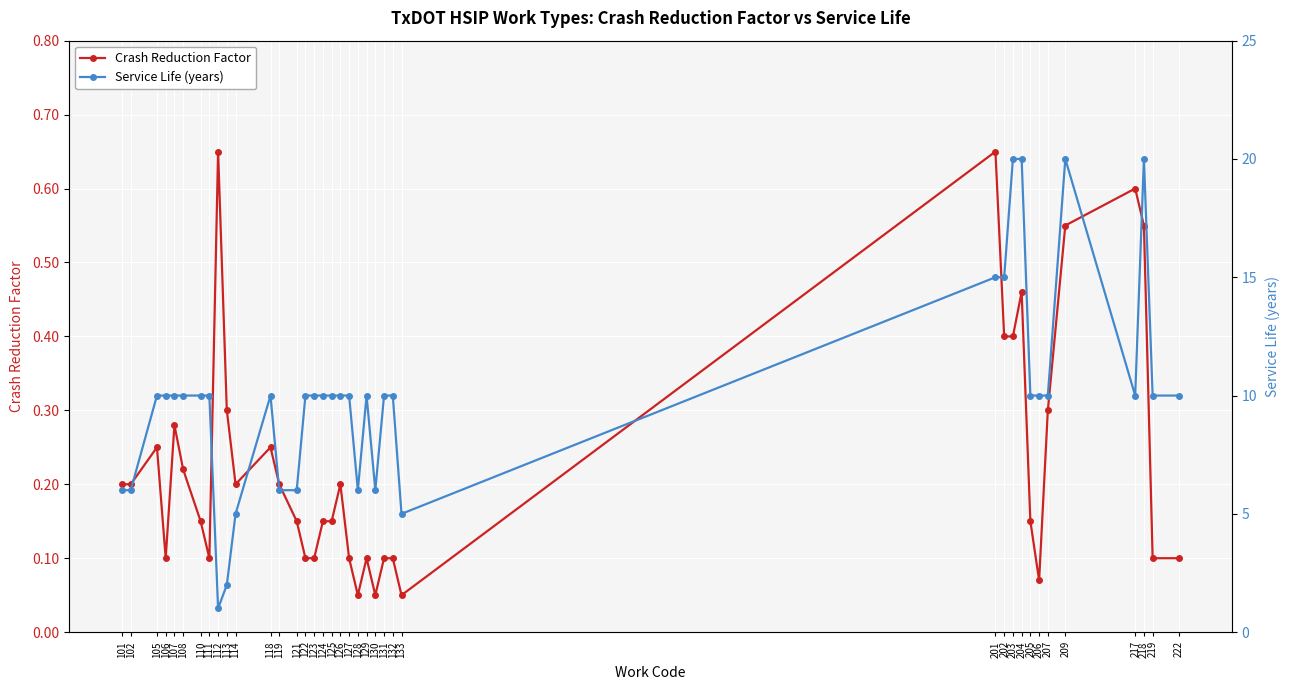

True or false: Crash Reduction Factor and Service Life (years) cross at least once.

False